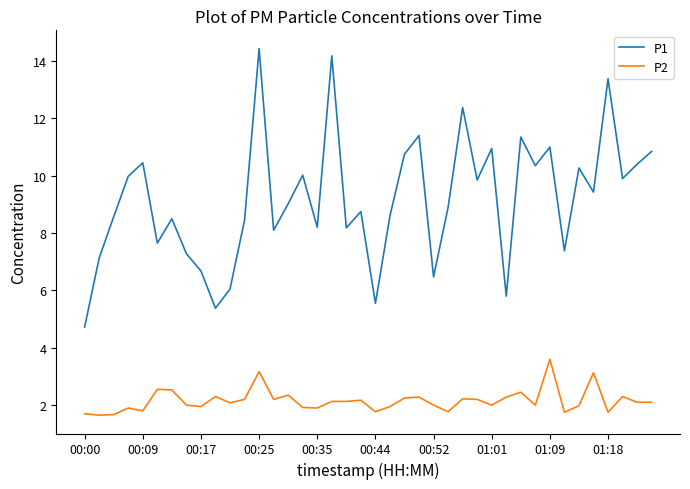

Which series has the largest total across all categories?

P1